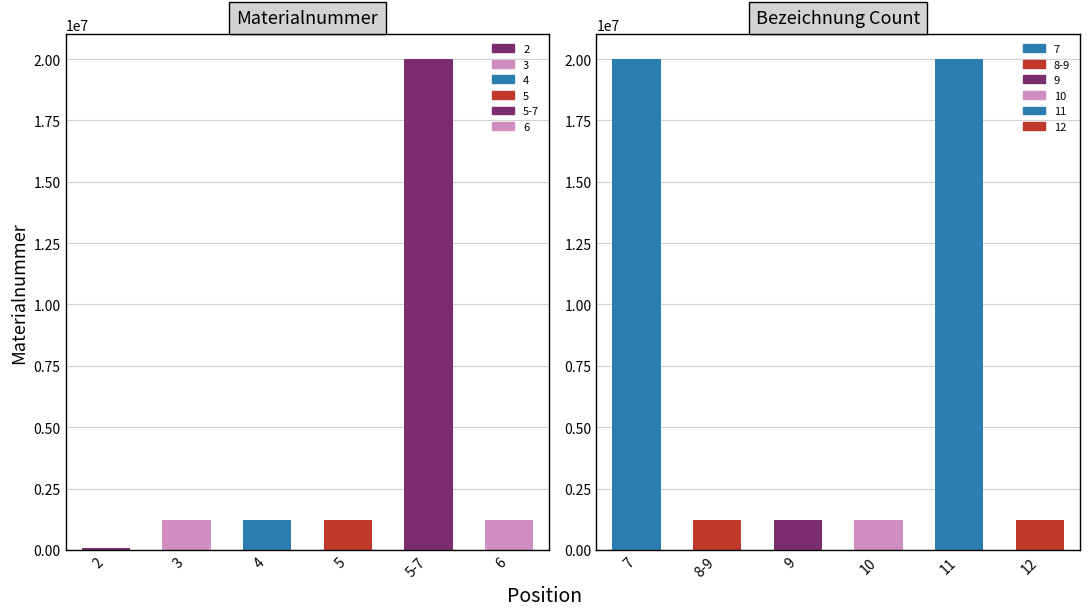

What is the maximum value shown in the chart?

20014771